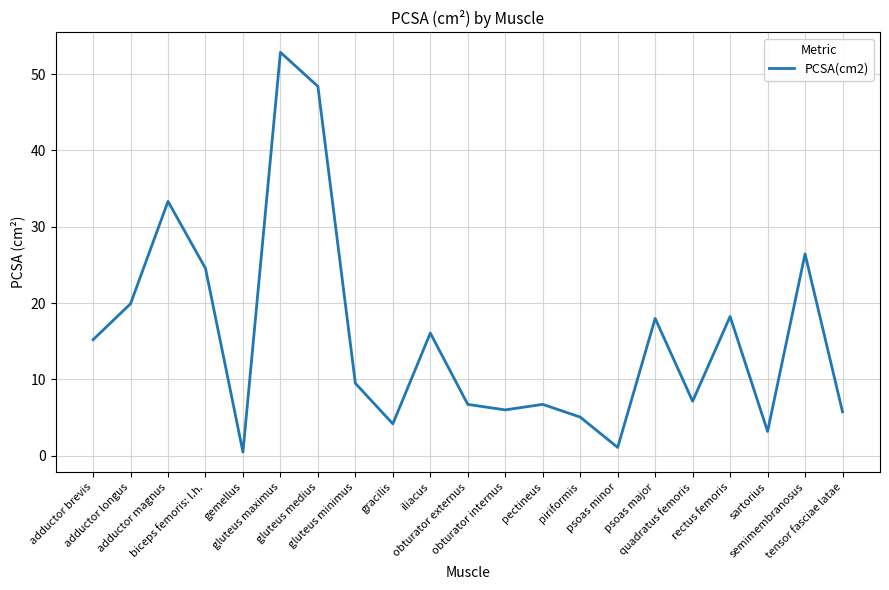

Which label corresponds to the largest value in the chart?

gluteus maximus